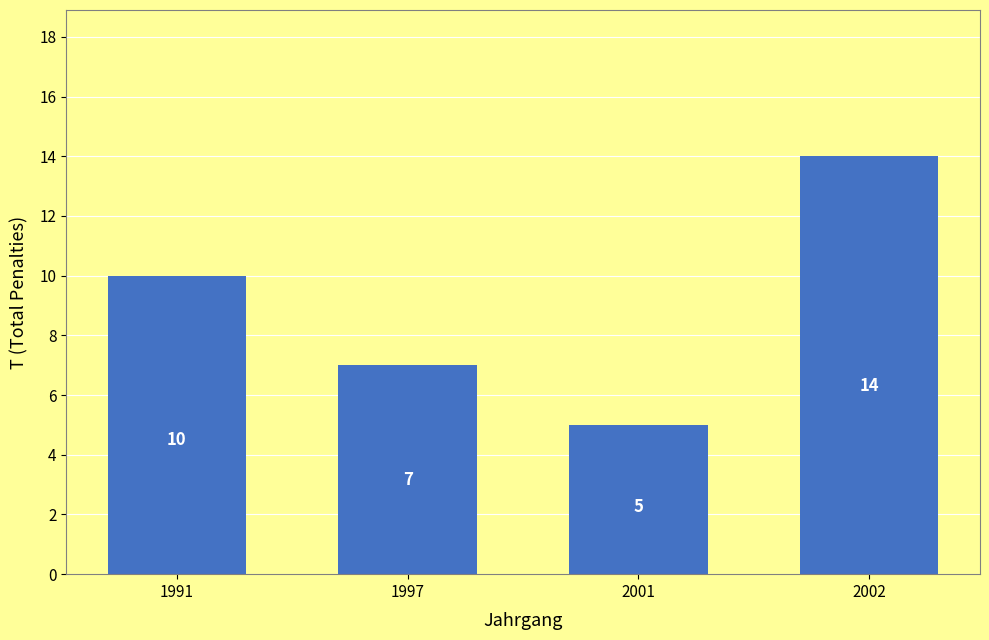

What is the average value?

9